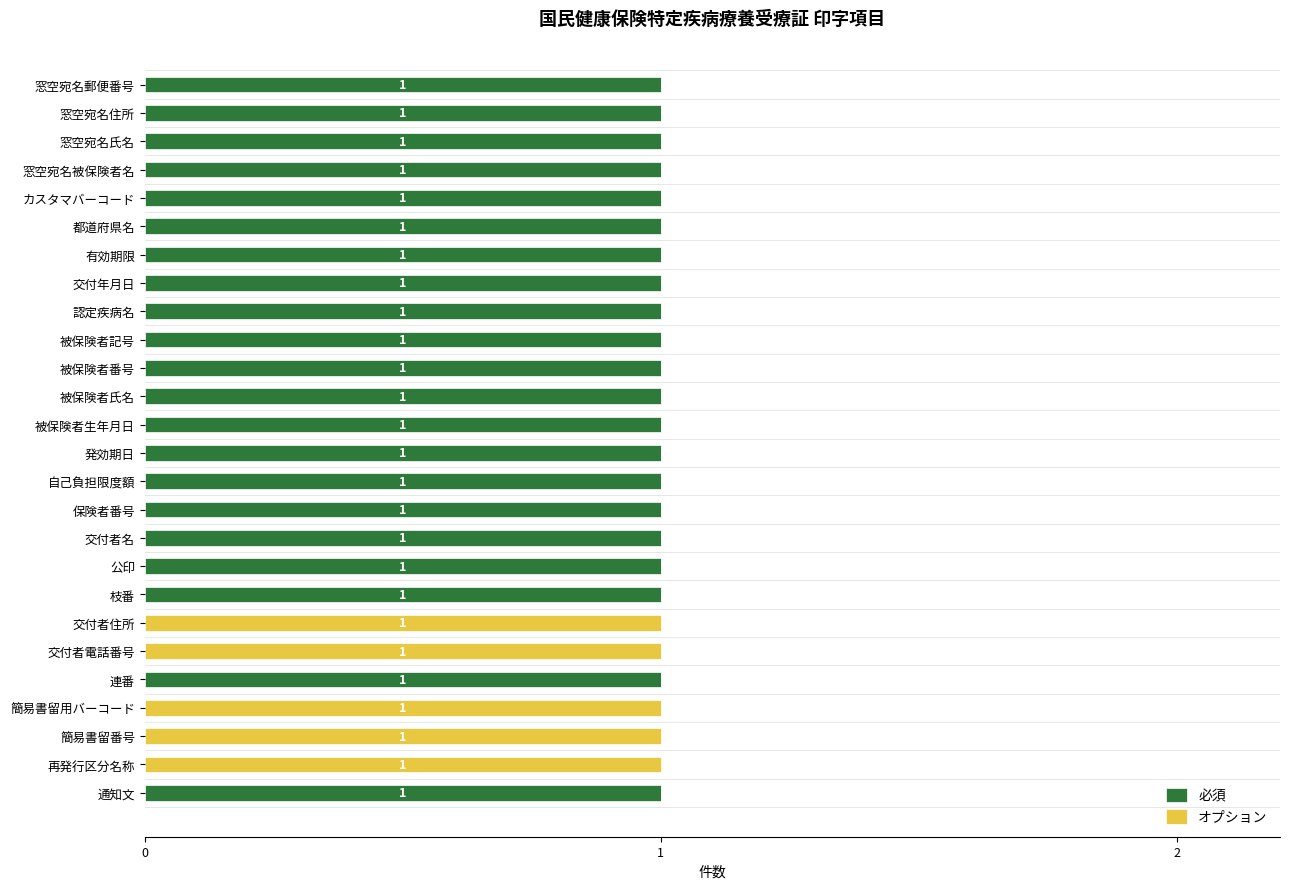

What are all the series names shown in the legend?

必須, オプション